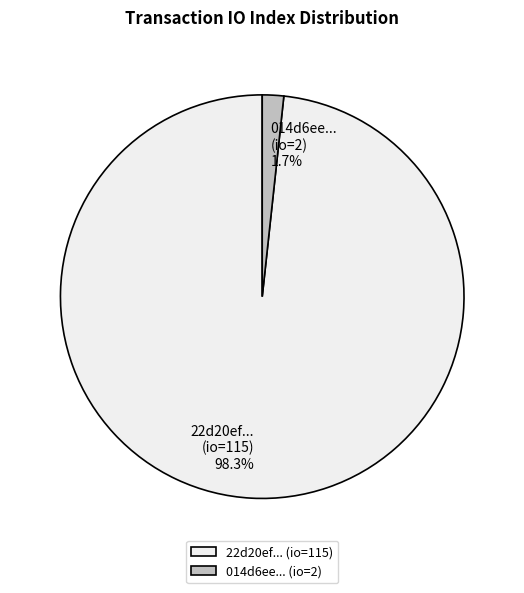

Rank the categories by value from lowest to highest.

014d6ee... (io=2), 22d20ef... (io=115)